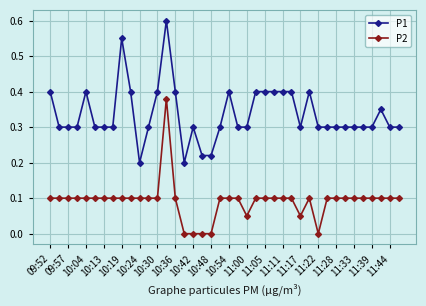

List the series in order of their overall mean, highest first.

P1, P2